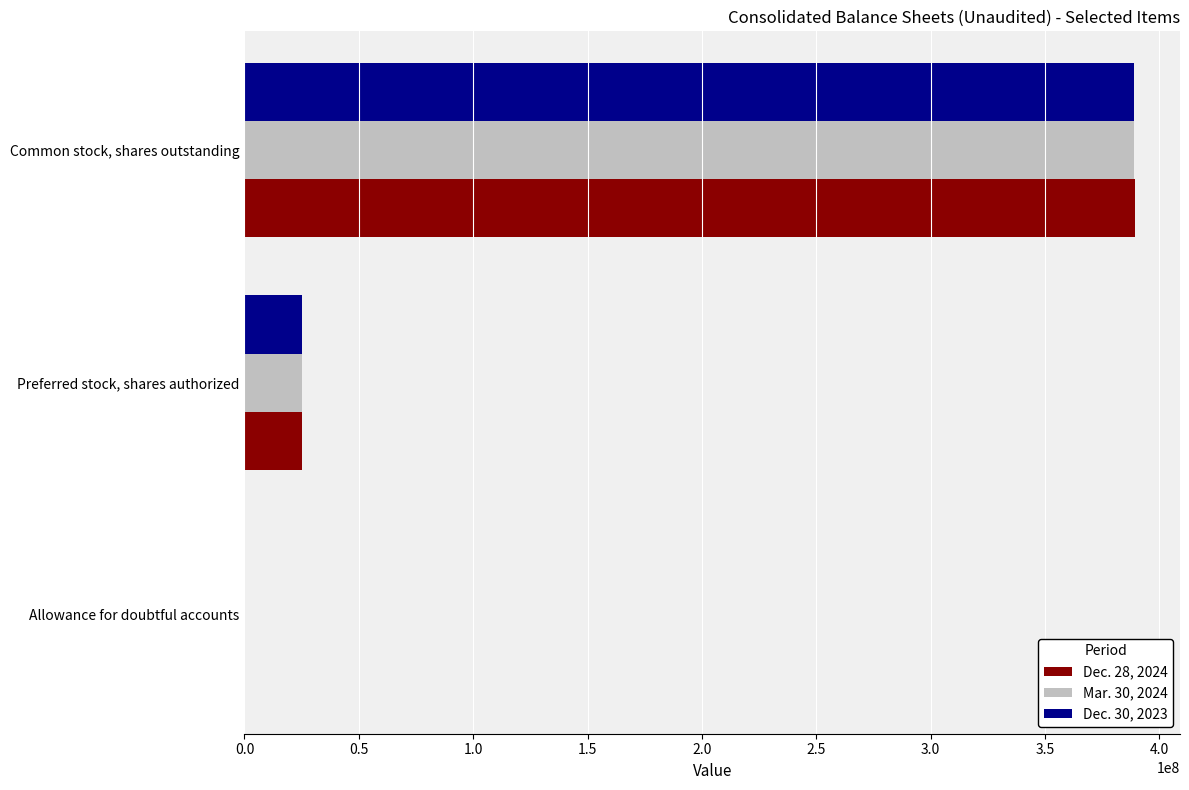

The value of Mar. 30, 2024 at Common stock, shares outstanding is 653691056. True or false?

False